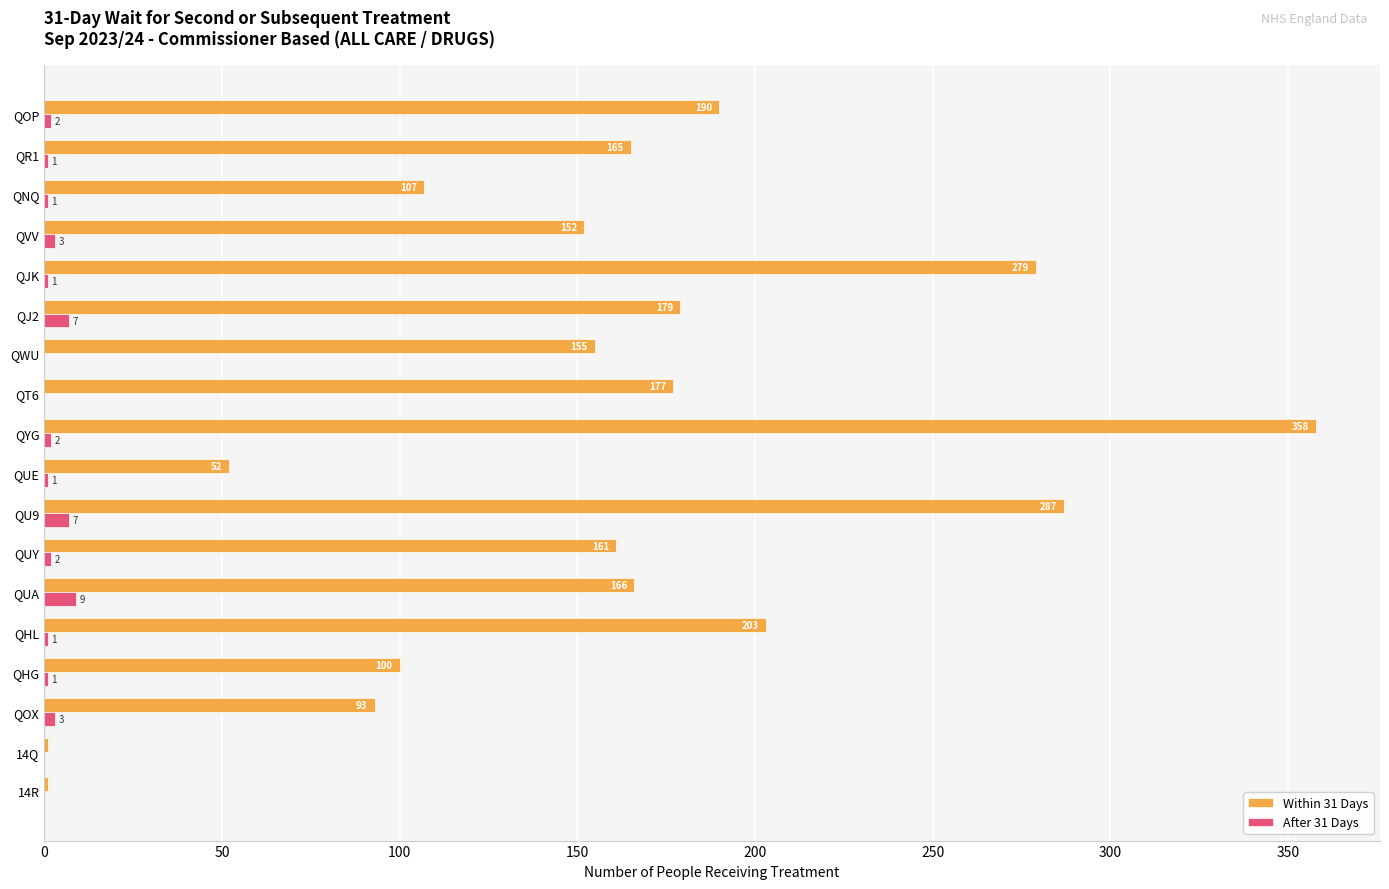

What is the total value across all series at QJ2?

186